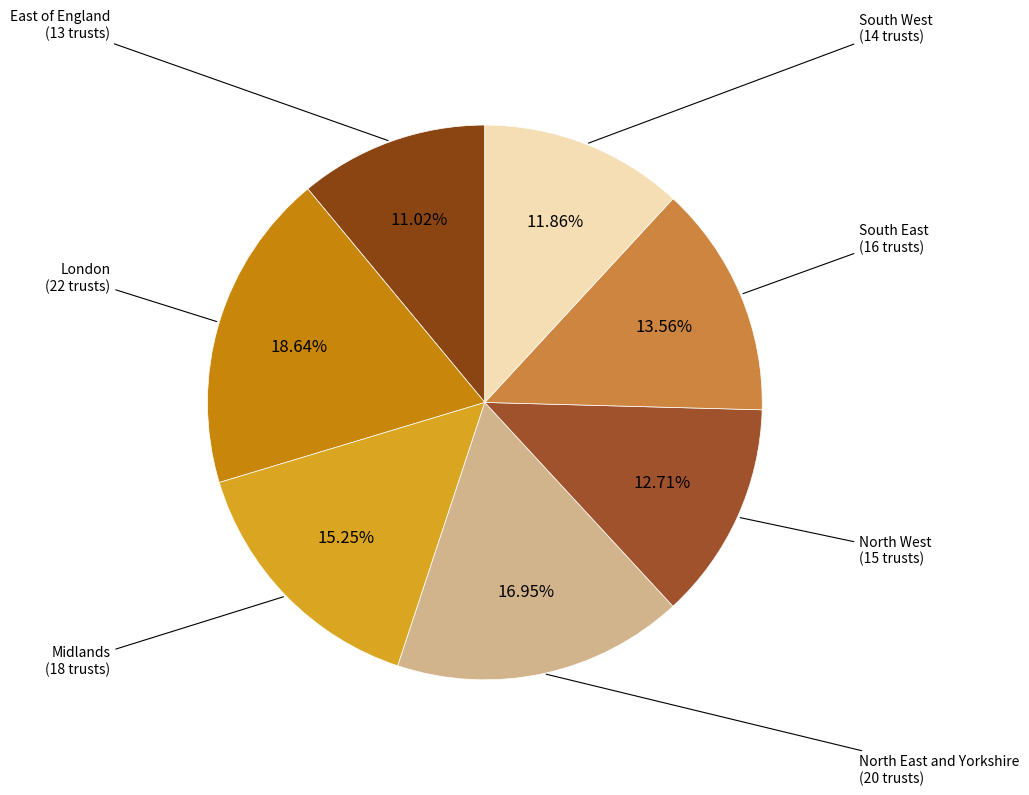

To the nearest percent, what is the combined percentage of East of England and London?

30%